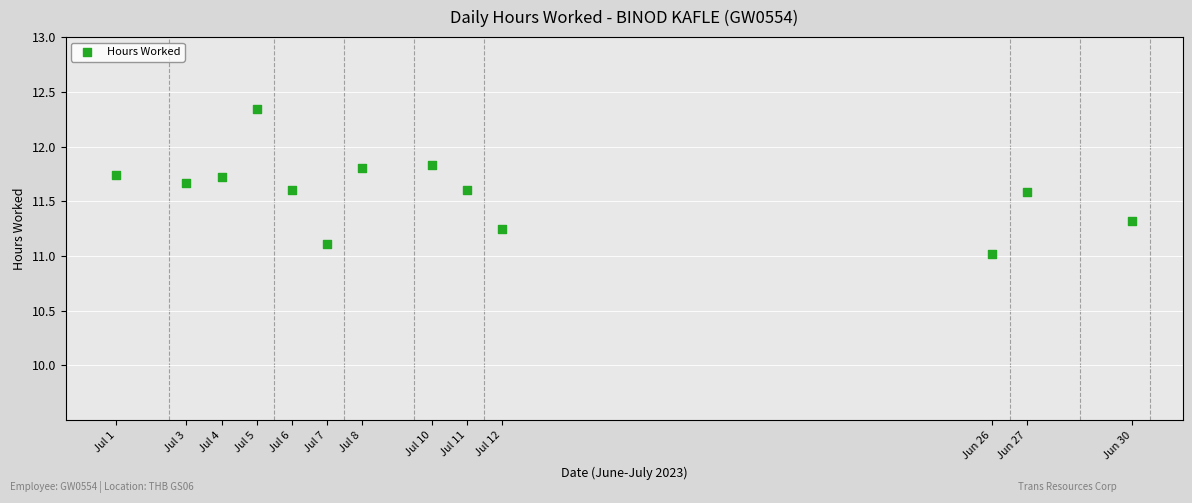

What is the range of X values (max minus min)?

29.0